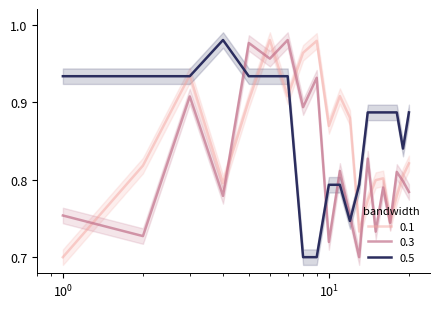

At 8, list the series in order from smallest to largest.

0.5, 0.3, 0.1